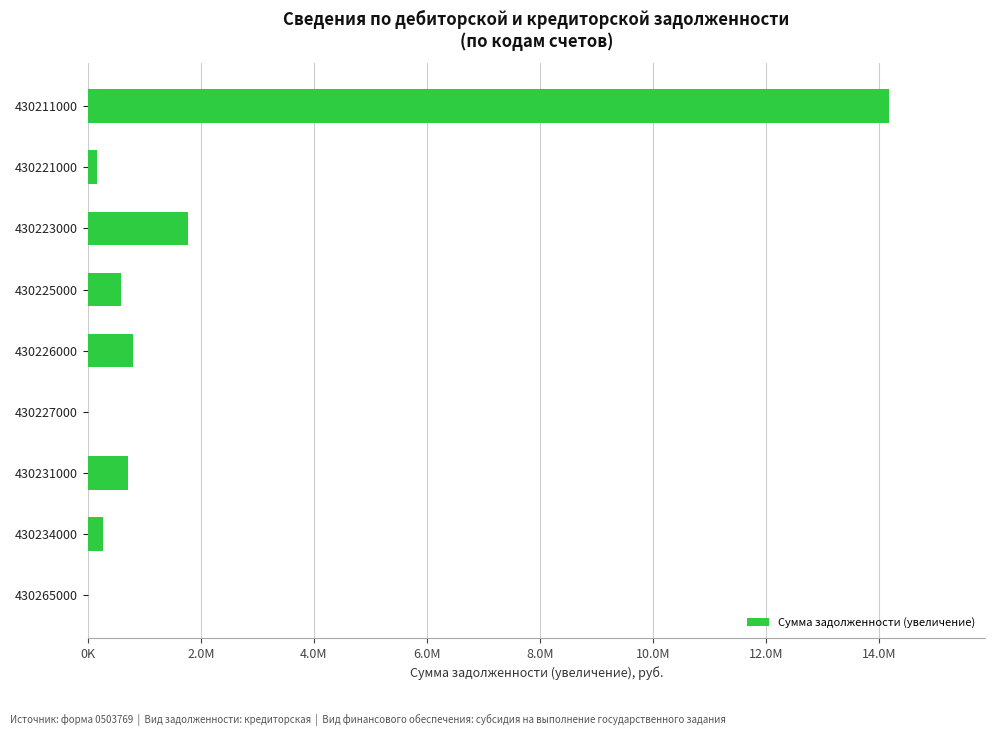

Are the bars horizontal?

Yes